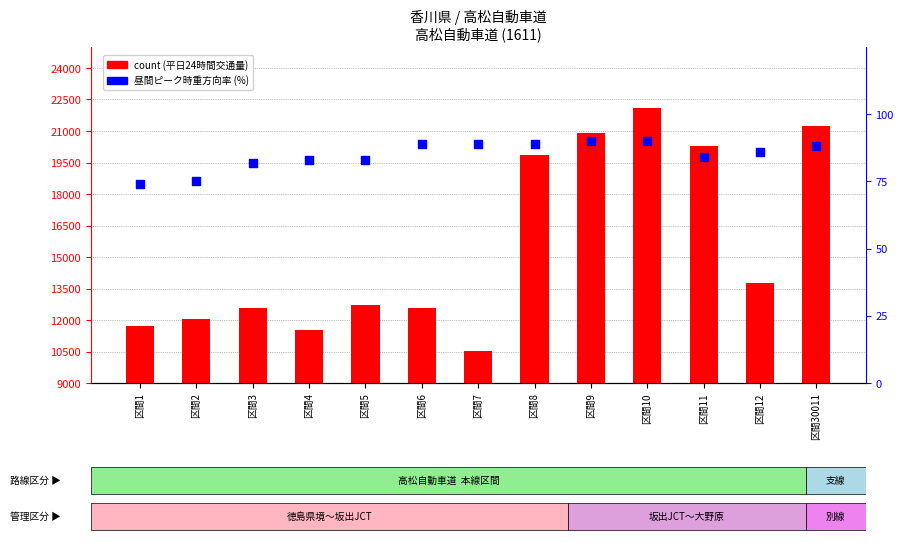

Is the value of 昼間ピーク時重方向率 (%) at 区間1 greater than the value of count at 区間4?

No